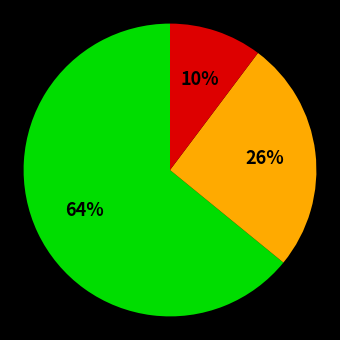

To the nearest percent, what is the difference between the largest and smallest slice percentages?

54%